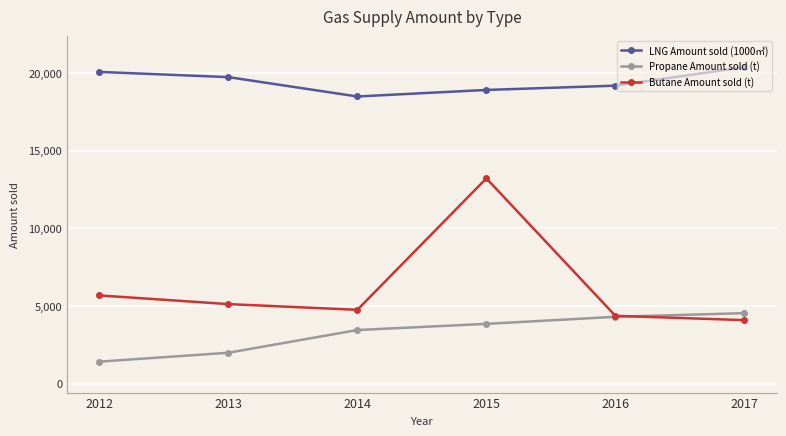

Reading left to right, extract all data points from this chart.

LNG Amount sold (1000㎥): 2012=20057.0	2013=19723.0	2014=18477.0	2015=18898.0	2016=19173.0	2017=20364.0
Propane Amount sold (t): 2012=1421.0	2013=1994.0	2014=3455.0	2015=3852.5	2016=4306.4	2017=4542.0
Butane Amount sold (t): 2012=5682.0	2013=5123.0	2014=4755.0	2015=13210.5	2016=4369.3	2017=4092.0